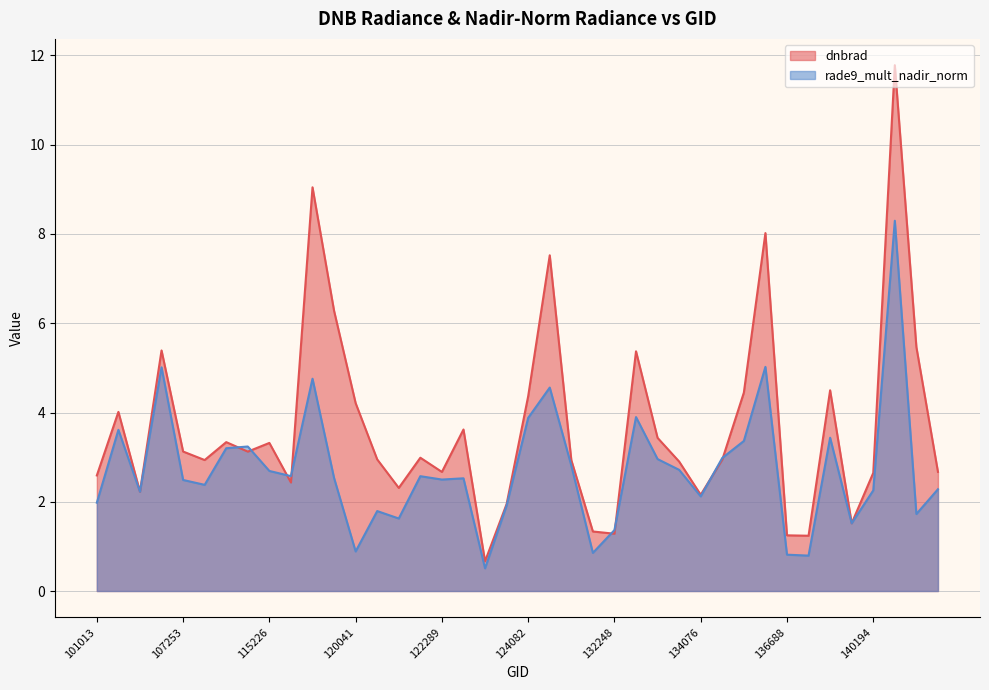

Rank the series at 134076 from lowest to highest value.

rade9_mult_nadir_norm, dnbrad